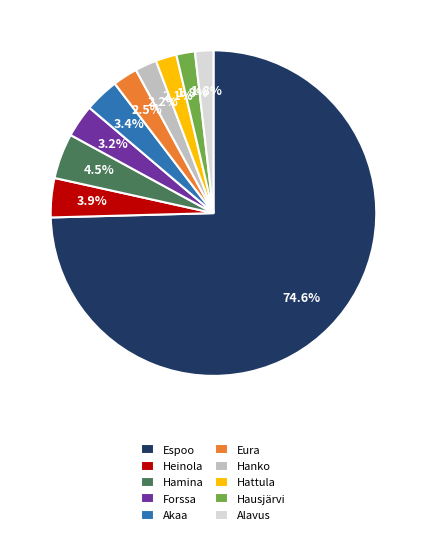

How many segments does this pie chart have?

10